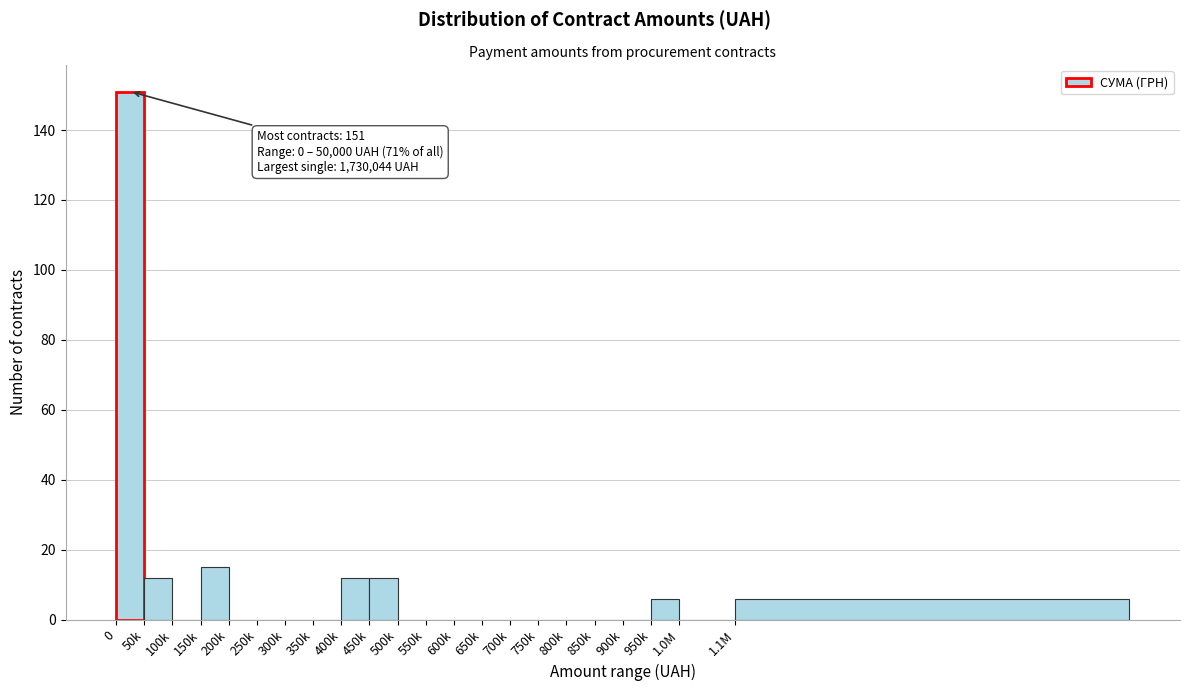

Reading left to right, what are all the values shown in this chart?

0=151	50k=12	100k=0	150k=15	200k=0	250k=0	300k=0	350k=0	400k=12	450k=12	500k=0	550k=0	600k=0	650k=0	700k=0	750k=0	800k=0	850k=0	900k=0	950k=6	1.0M=0	1.1M=6